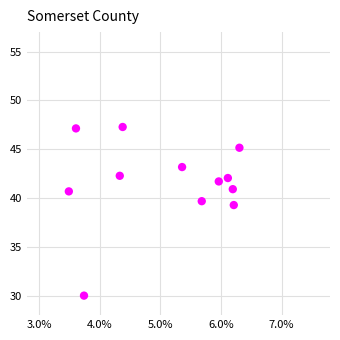

What is the range of Y values (max minus min)?

17.3